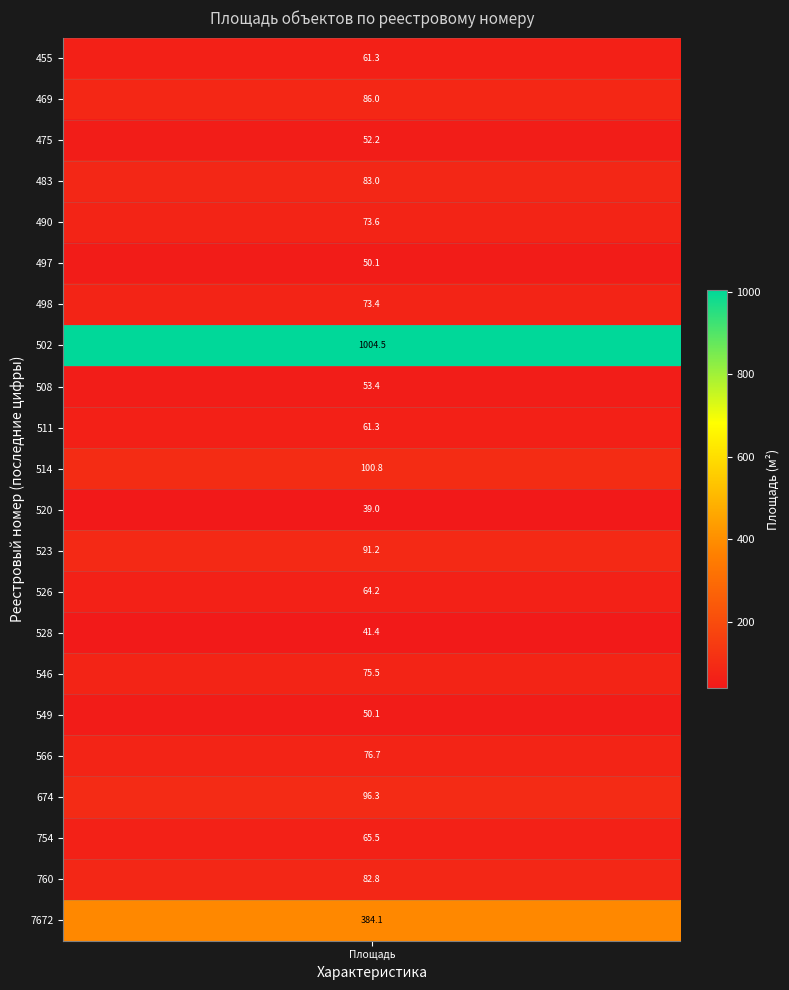

What is the difference between the second highest and minimum values?

345.1